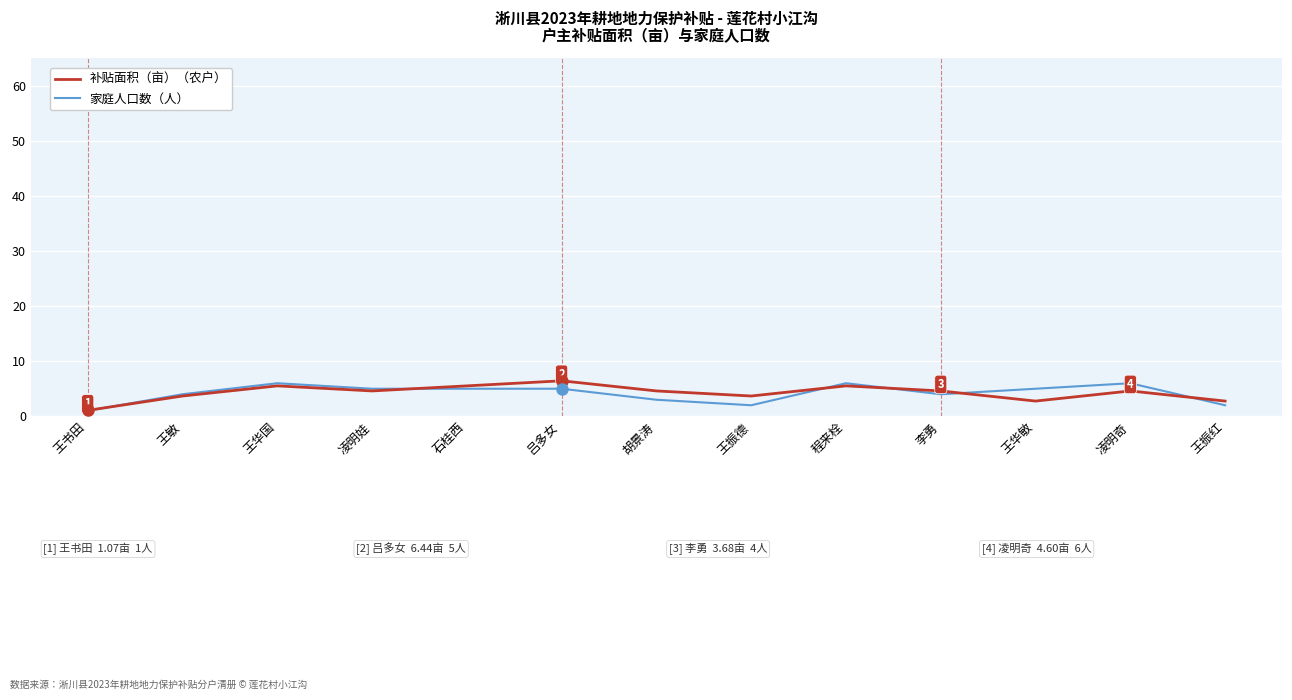

What position from the right is 凌明娃?

10